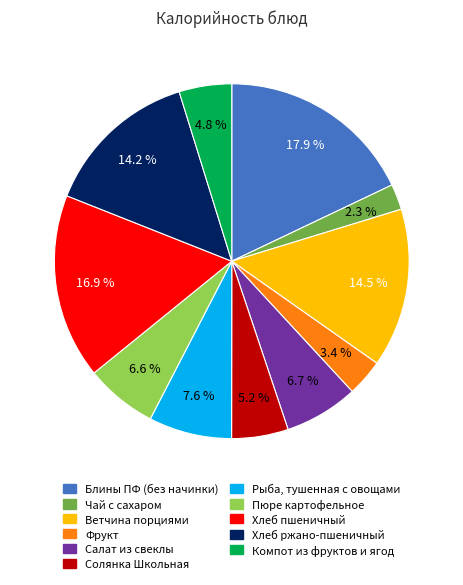

Rank the categories by value from lowest to highest.

Чай с сахаром, Фрукт, Компот из фруктов и ягод, Солянка Школьная, Пюре картофельное, Салат из свеклы, Рыба, тушенная с овощами, Хлеб ржано-пшеничный, Ветчина порциями, Хлеб пшеничный, Блины ПФ (без начинки)